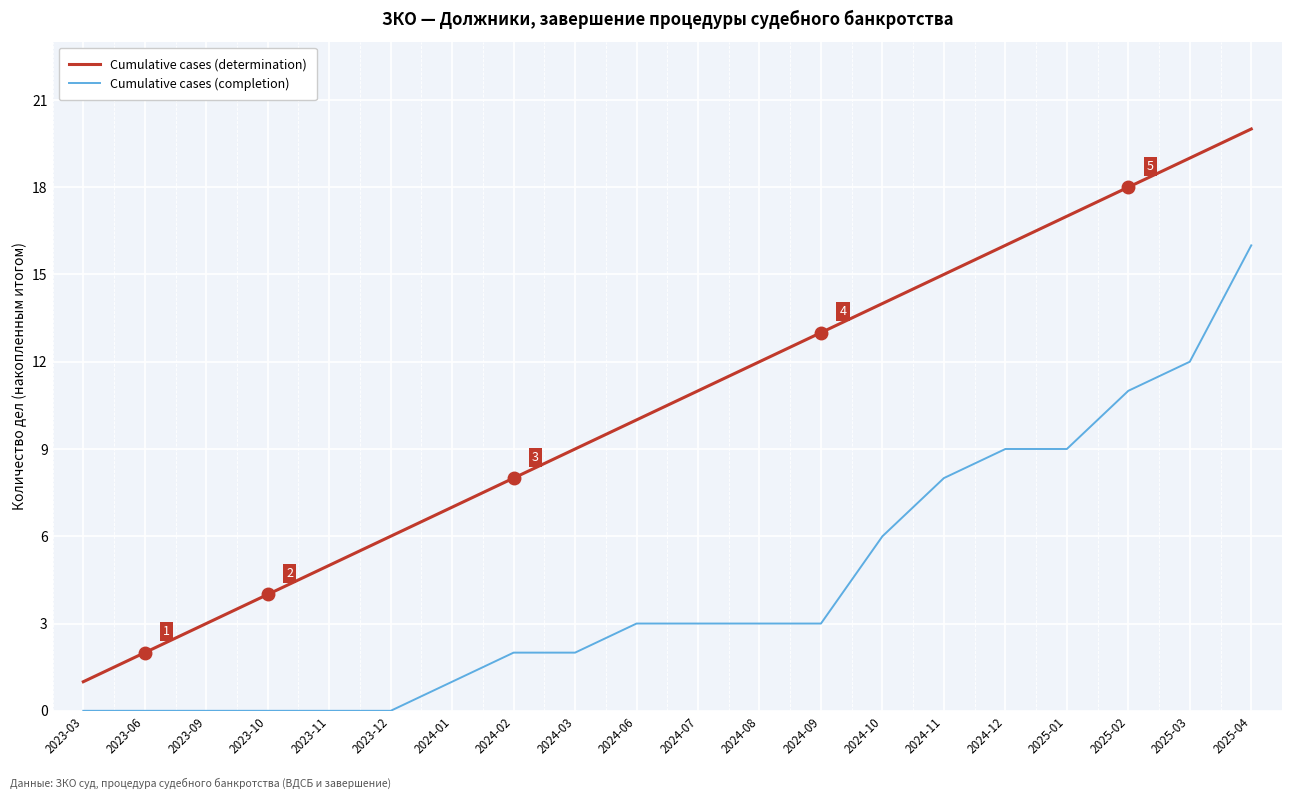

List the series in order of their peak value, lowest first.

Cumulative cases (completion), Cumulative cases (determination)